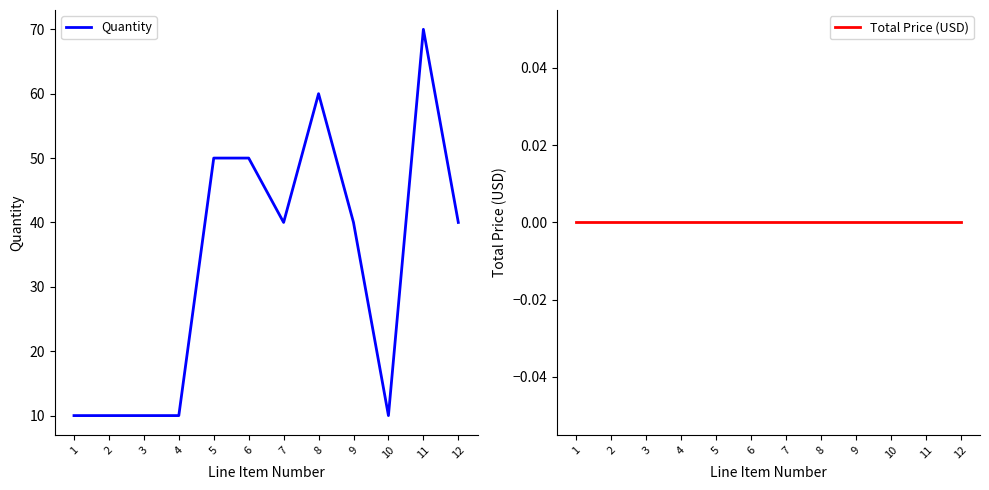

Which series has the largest range (max minus min)?

Quantity